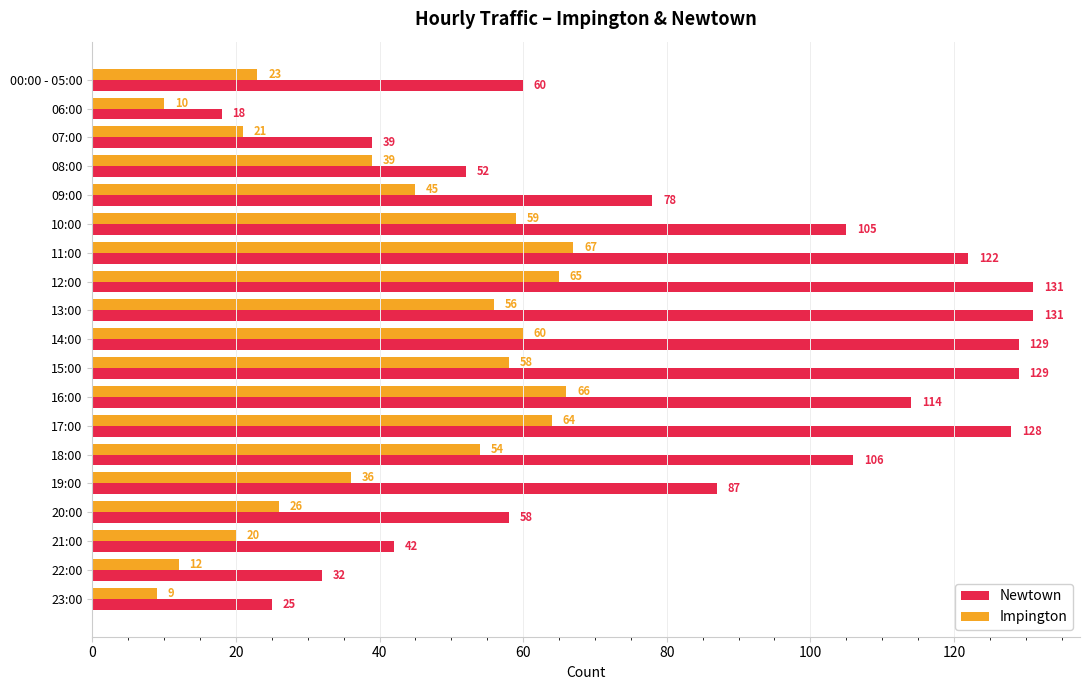

What is the average value of the Newtown series?

83